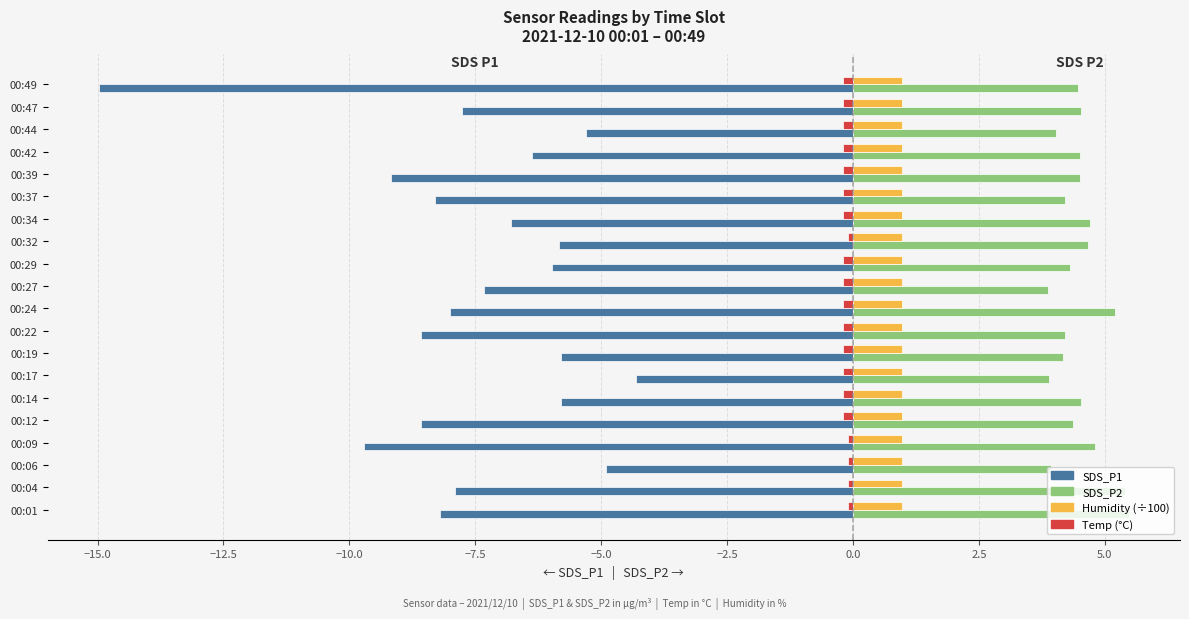

What is the smallest value displayed?

-15.0